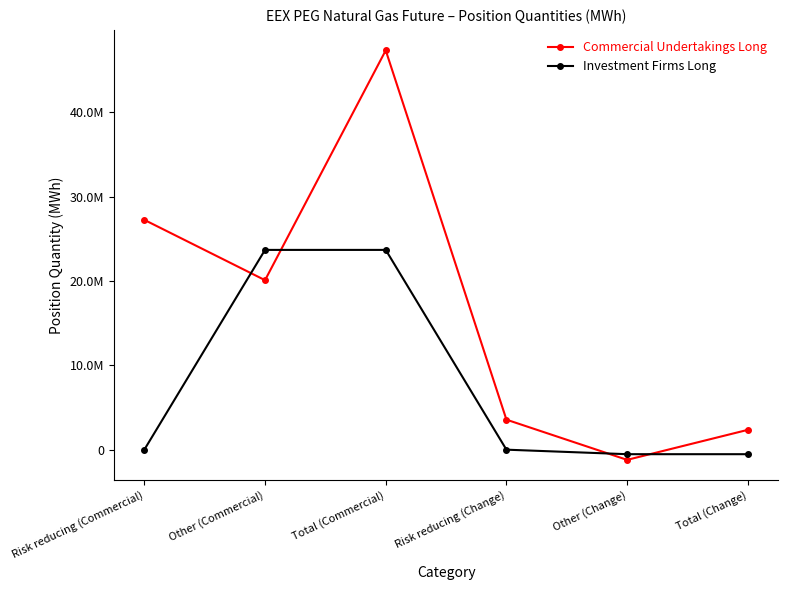

List the series in order of their peak value, highest first.

Commercial Undertakings Long, Investment Firms Long